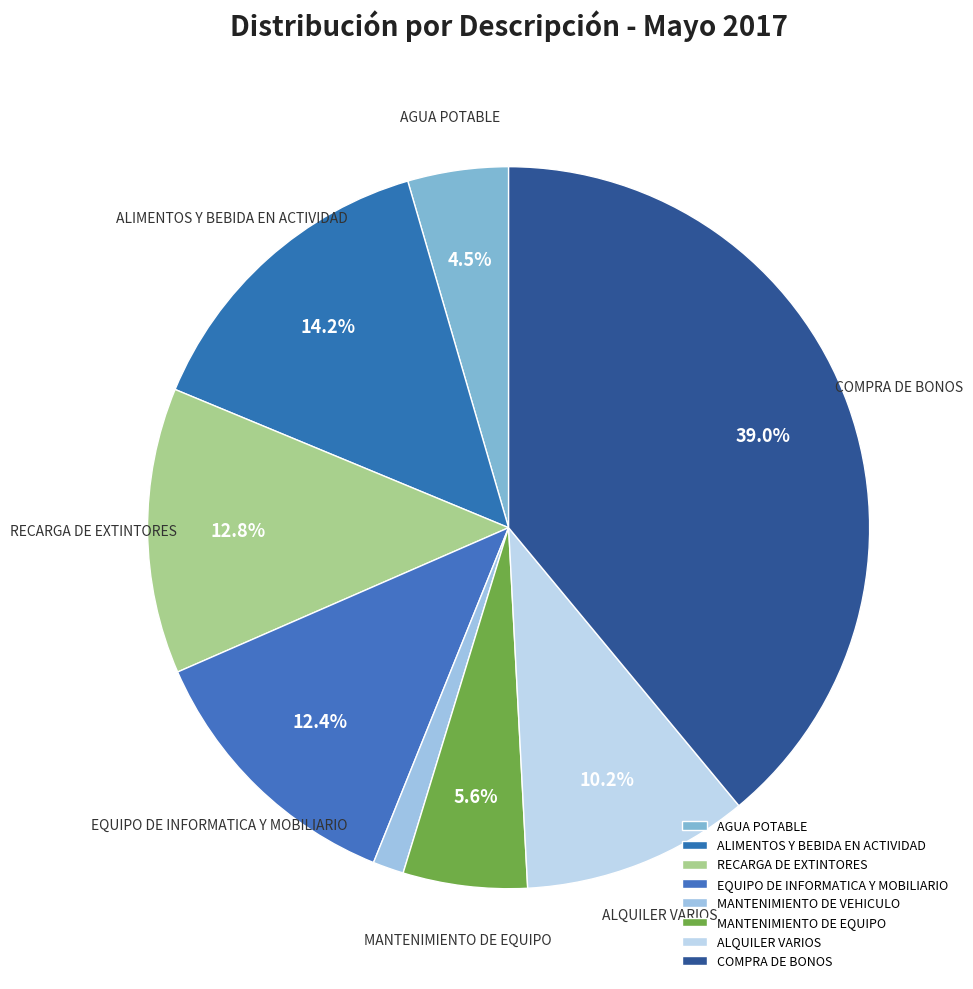

Count the number of slices in the pie.

8